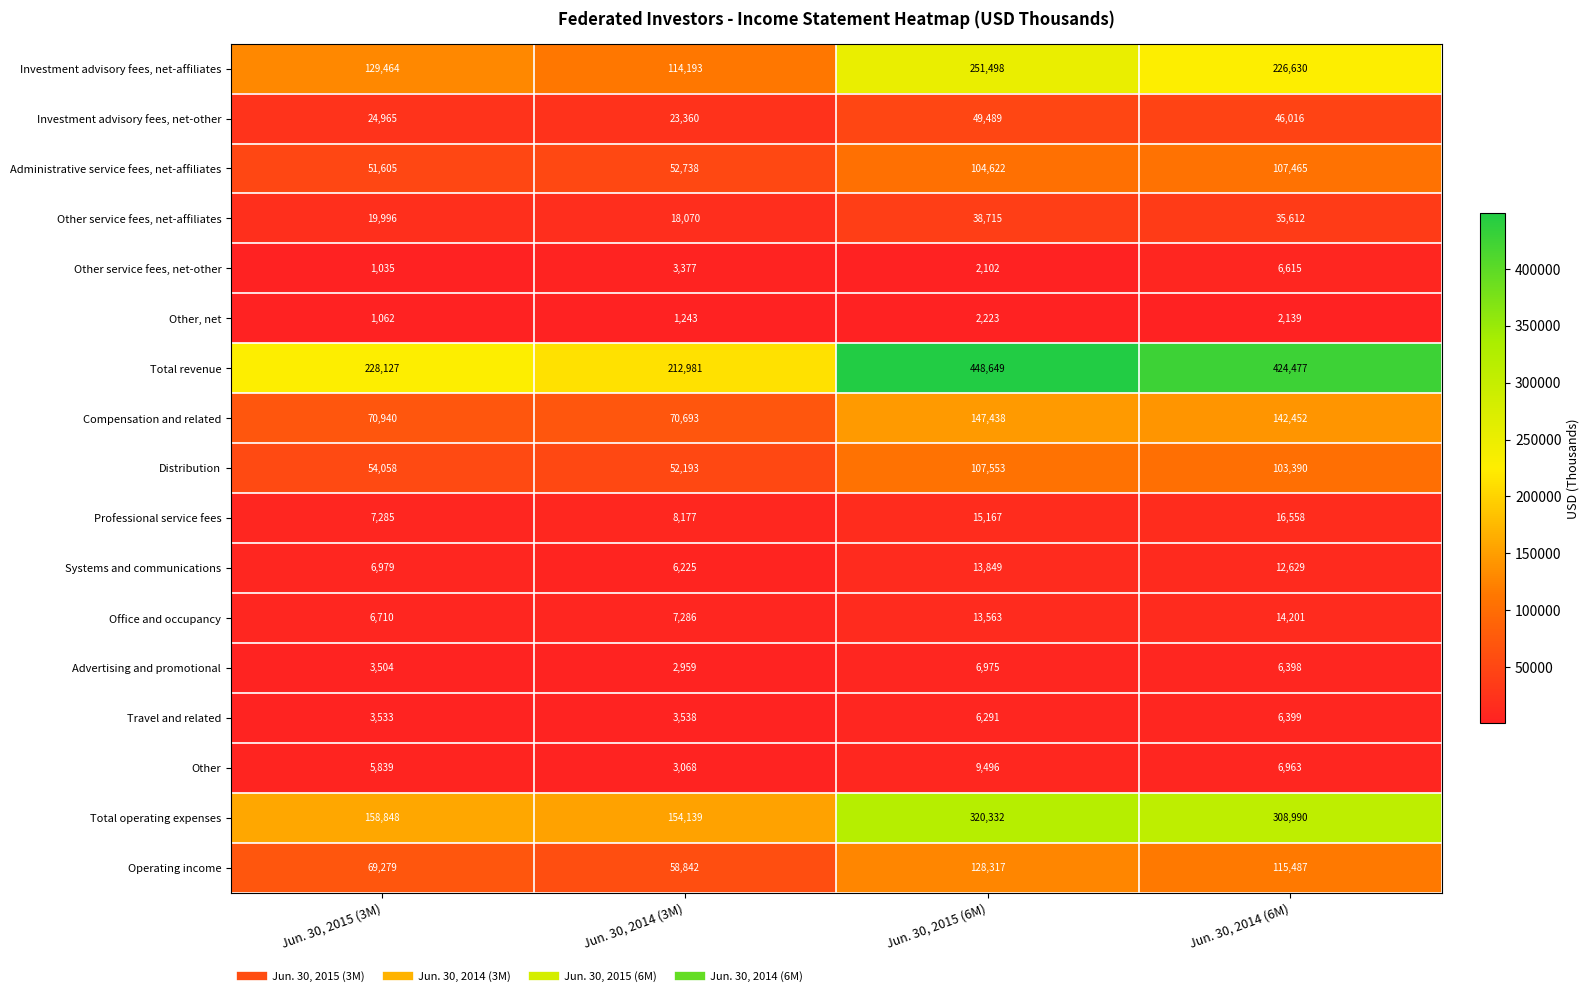

Between Jun. 30, 2015 (3M) and Jun. 30, 2015 (6M), which series saw the biggest shift?

Total revenue